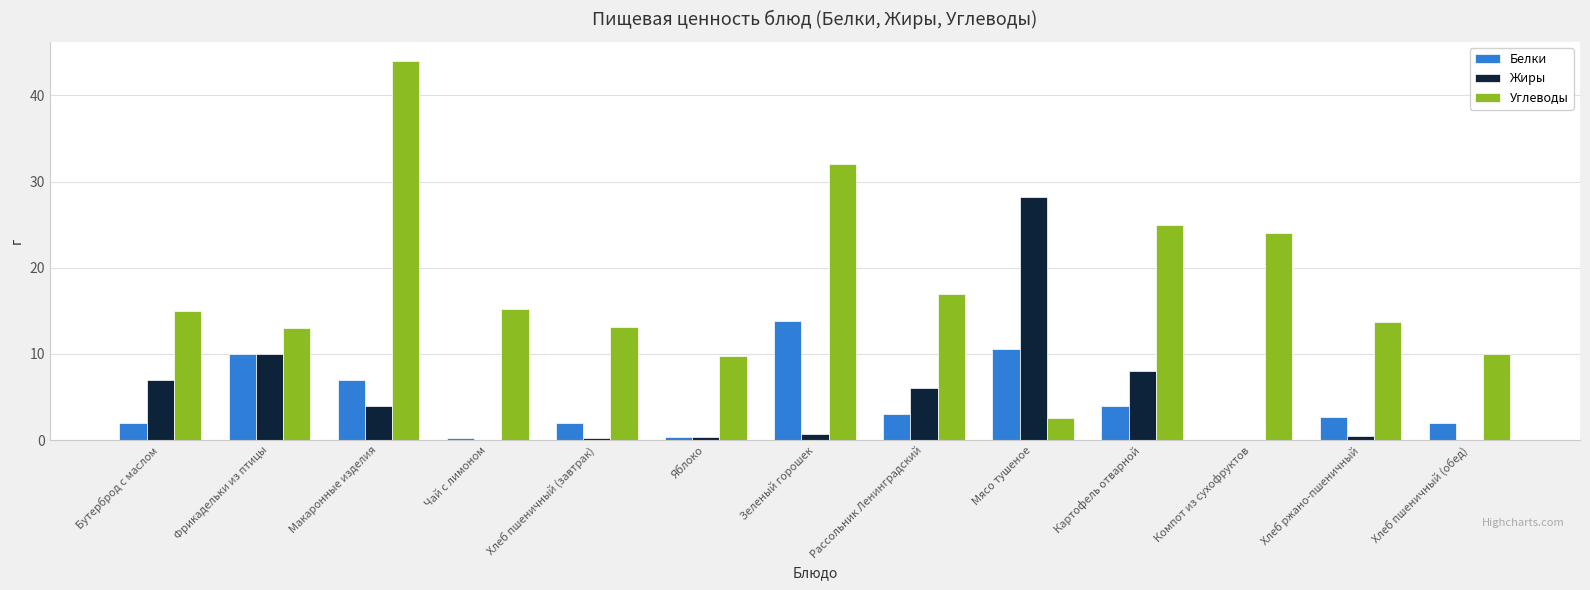

The value of Белки at Макаронные изделия is 10.3. True or false?

False